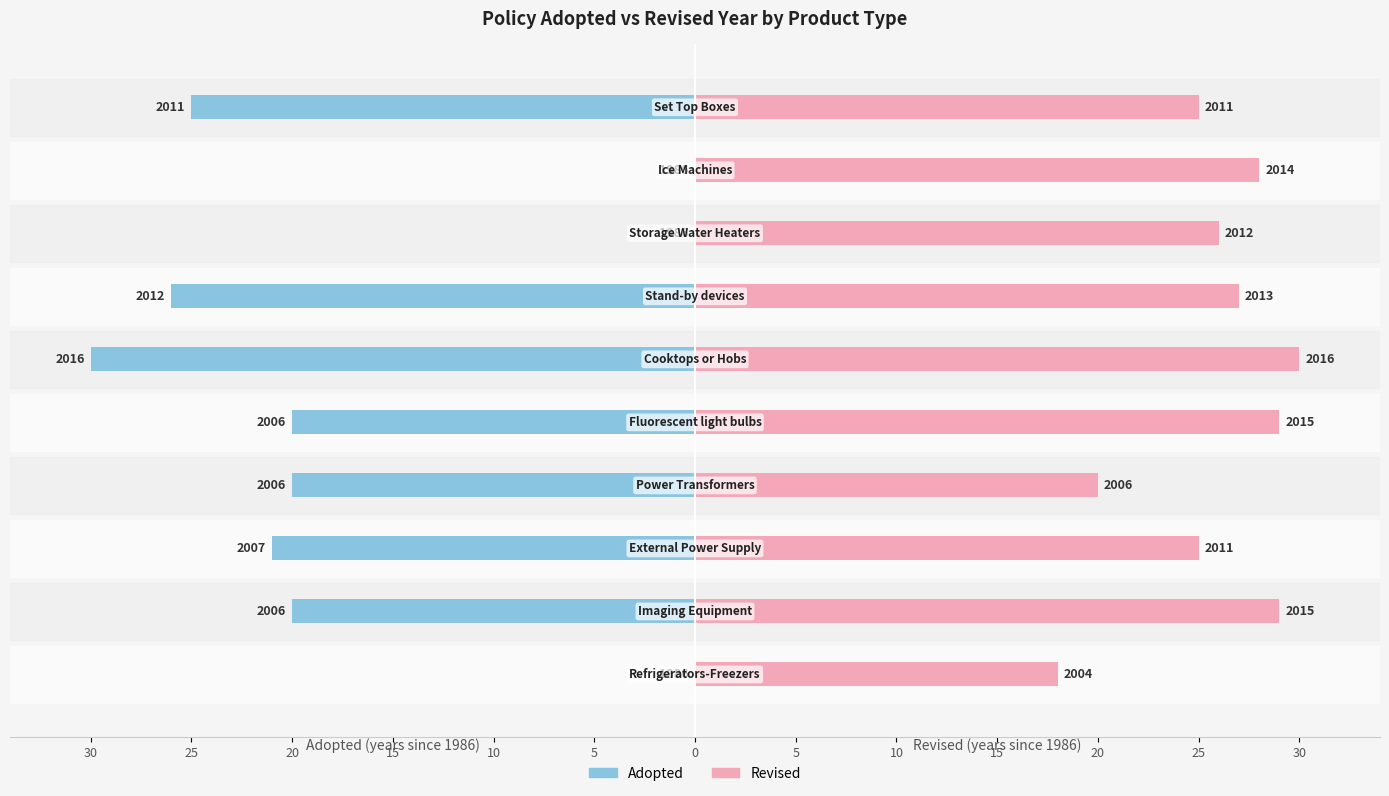

What is the sum of all Adopted values?

-162